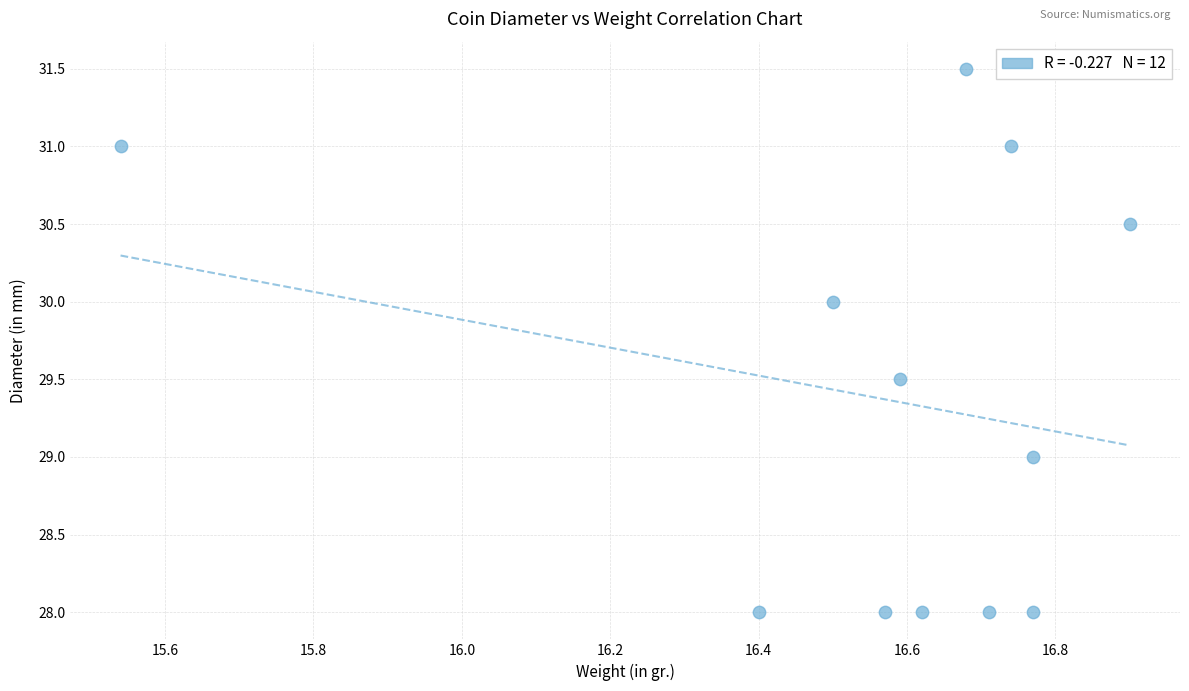

What is the range of Y values (max minus min)?

3.5